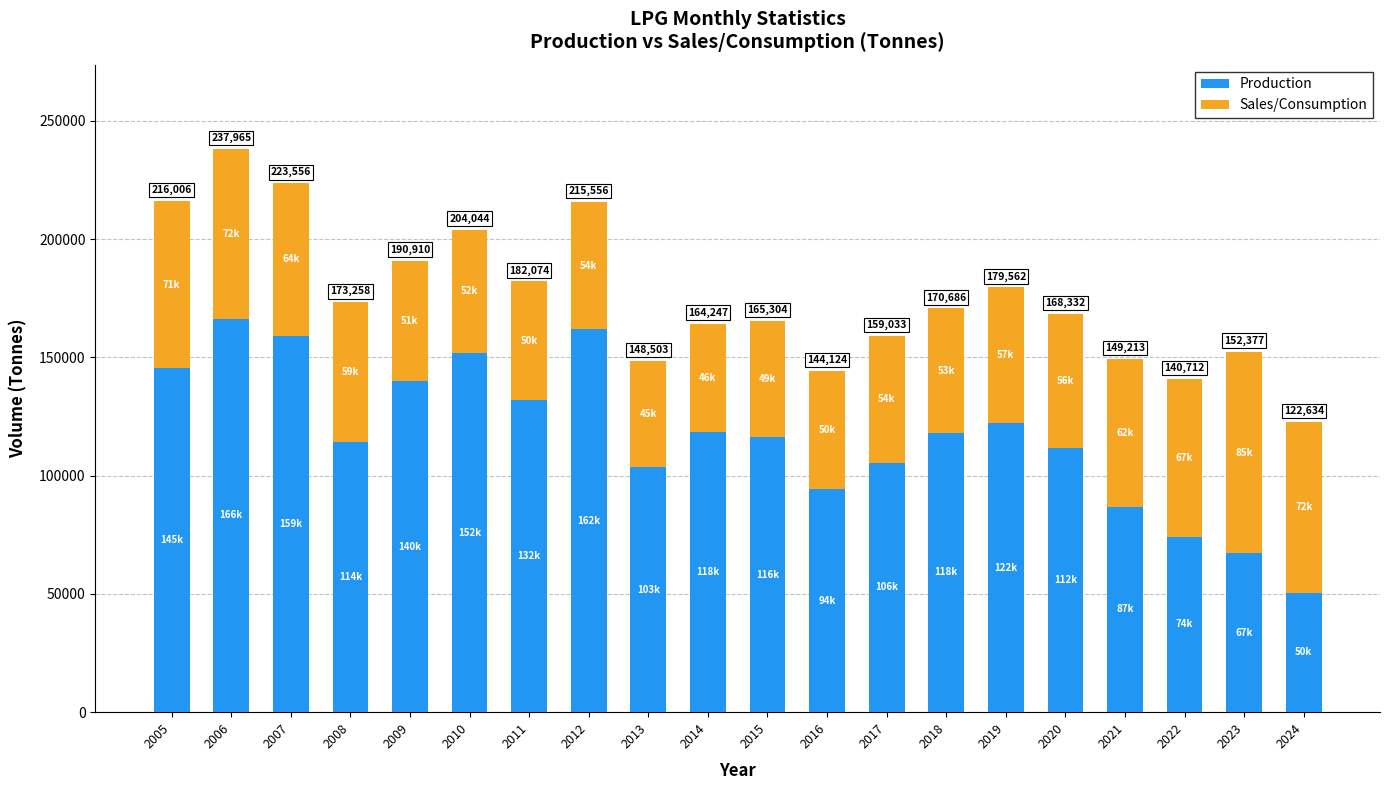

Which series has the widest spread of values?

Production